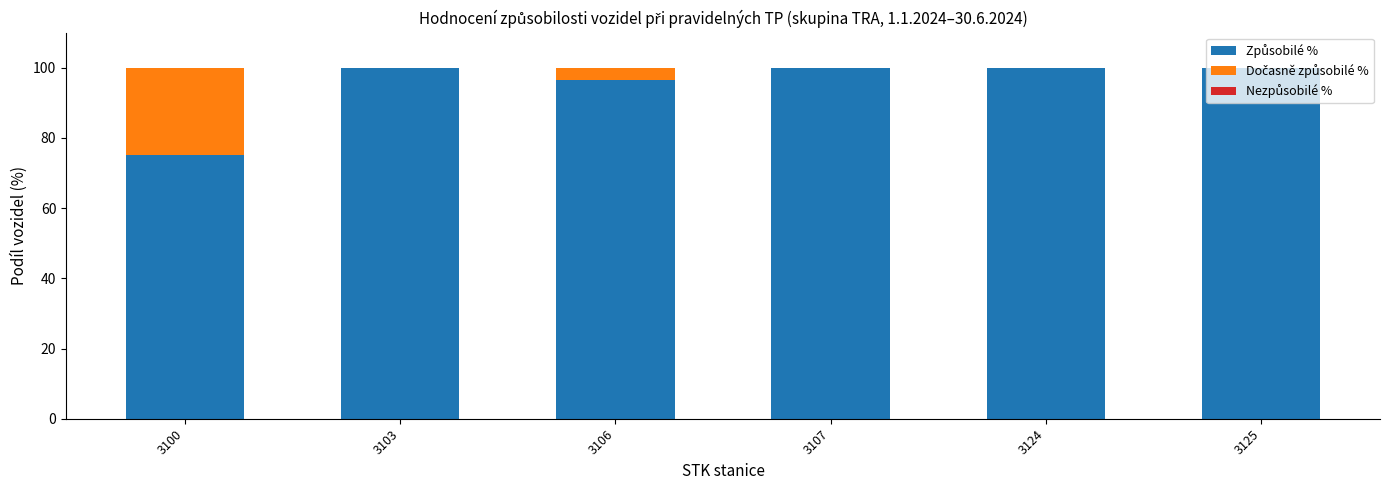

Are the bars grouped side by side (vs. stacked)?

No